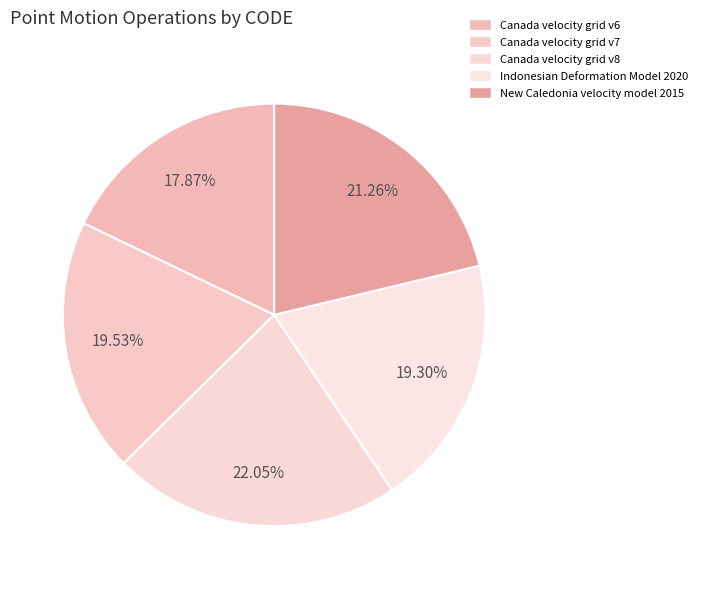

Which category has the smallest portion of the pie?

Canada velocity grid v6